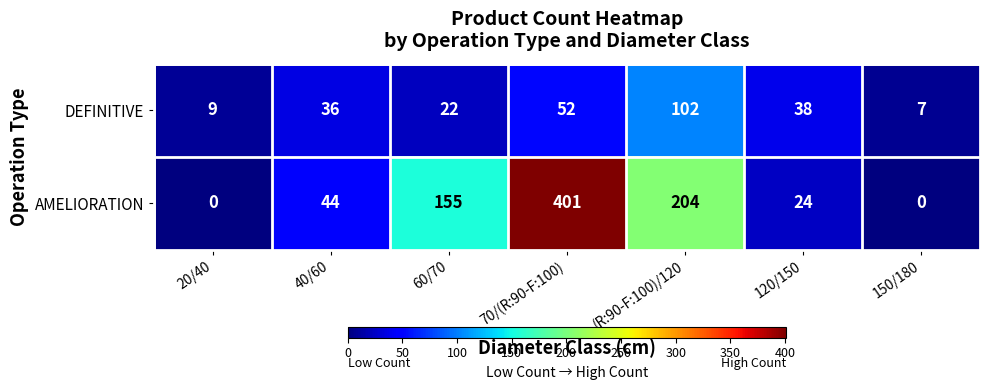

What is the difference between the highest and lowest values at 70/(R:90-F:100)?

349